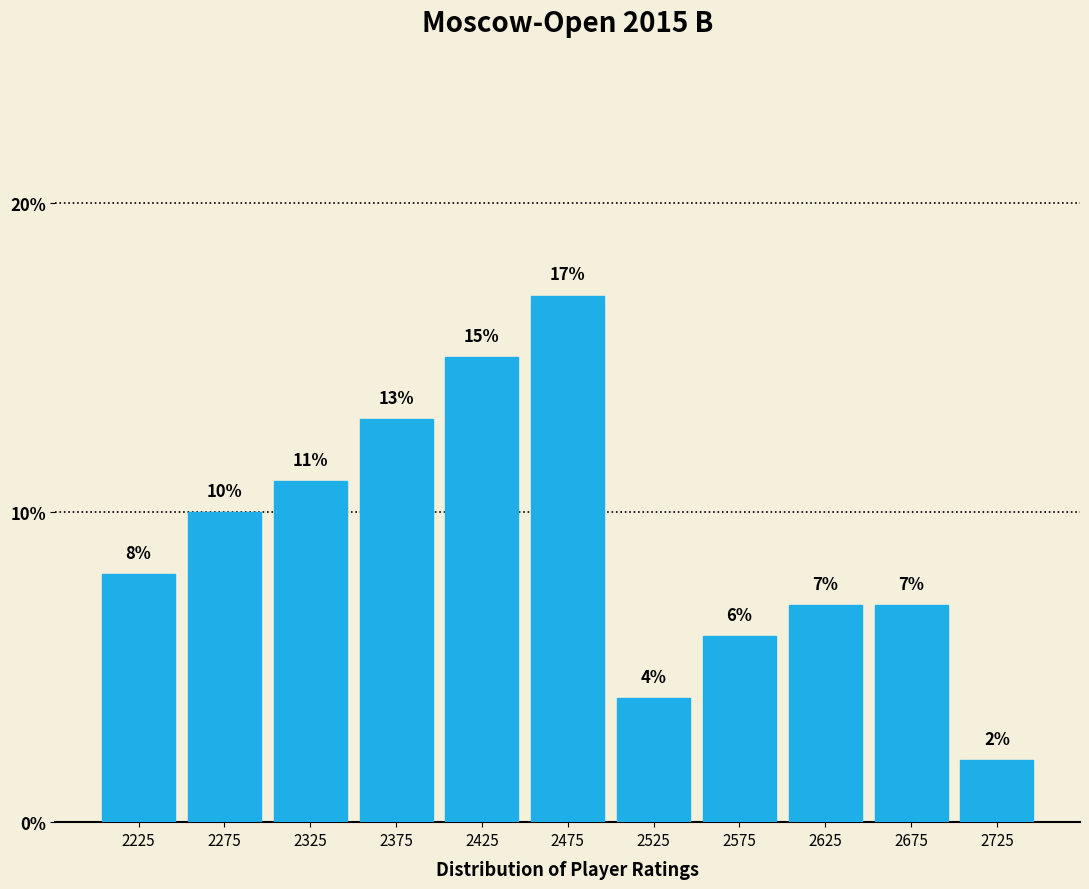

Reading left to right, transcribe this chart: for each bar, give the range it covers on the x-axis and its height.

2200 to 2250: 8
2250 to 2300: 10
2300 to 2350: 11
2350 to 2400: 13
2400 to 2450: 15
2450 to 2500: 17
2500 to 2550: 4
2550 to 2600: 6
2600 to 2650: 7
2650 to 2700: 7
2700 to 2750: 2